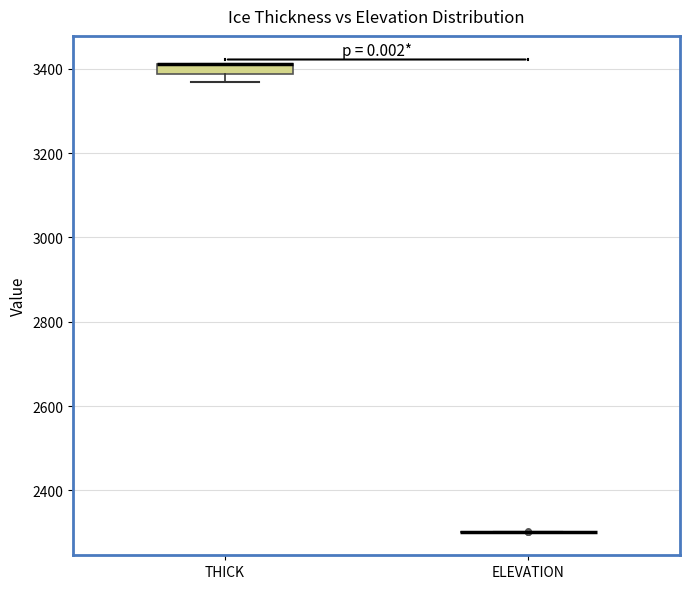

Comparing the boxes themselves (not the whiskers), which one is the tallest?

THICK